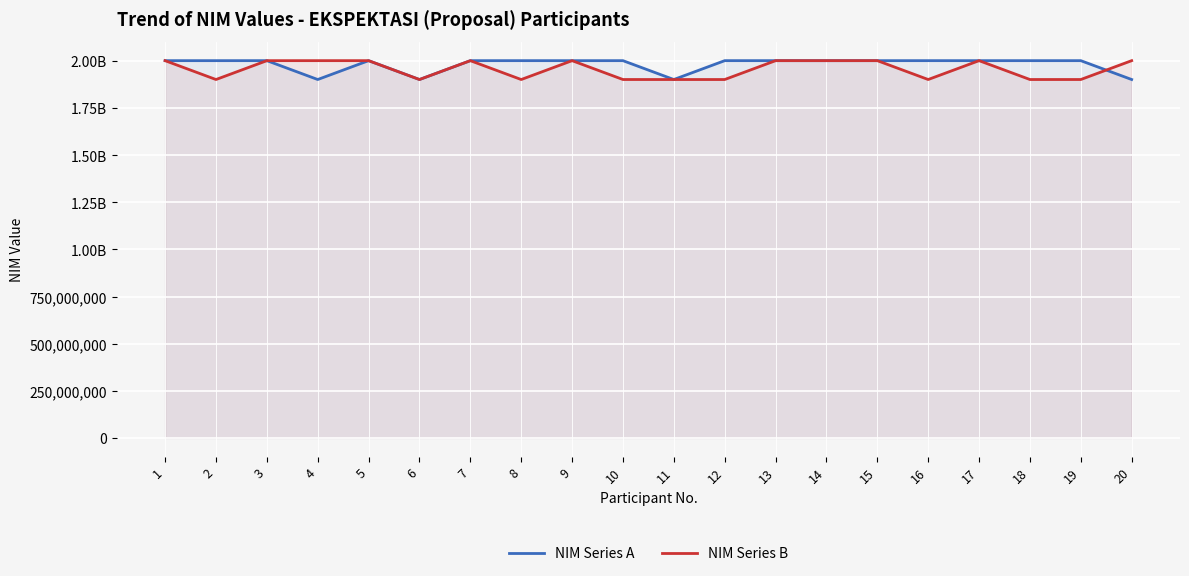

After their last crossing, which series has the higher values: NIM Series B or NIM Series A?

NIM Series B